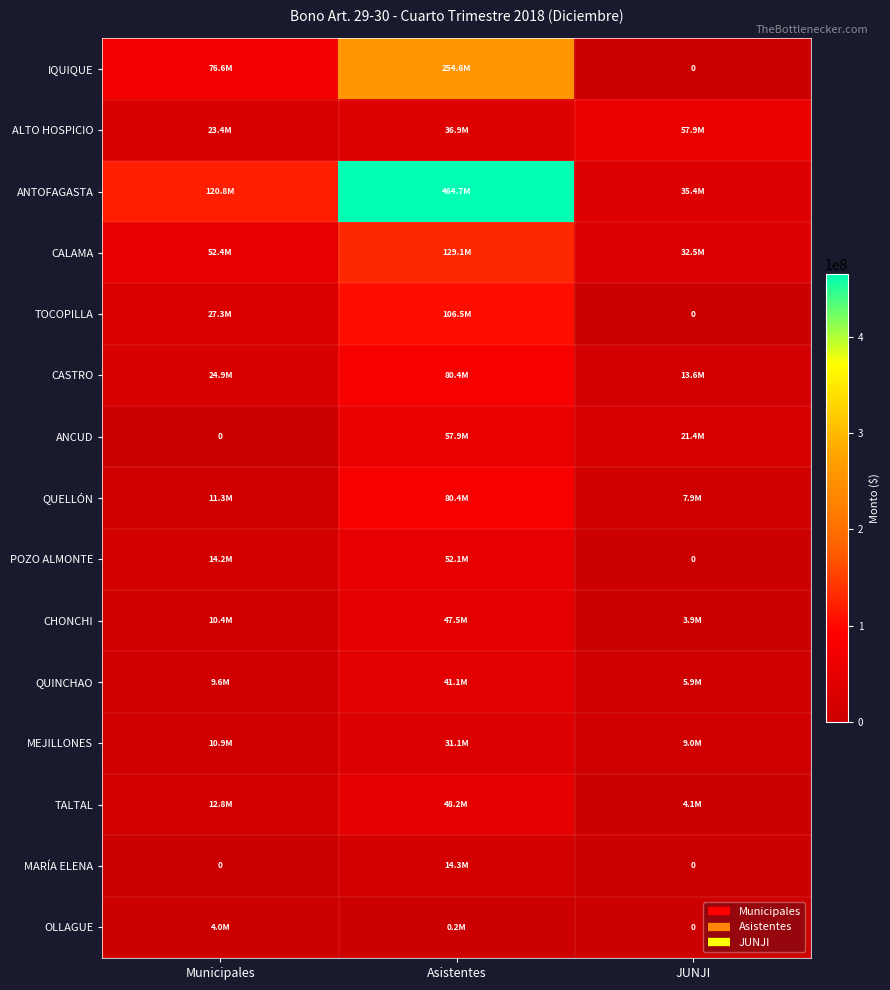

How many values in the QUELLÓN series exceed 11290493?

1